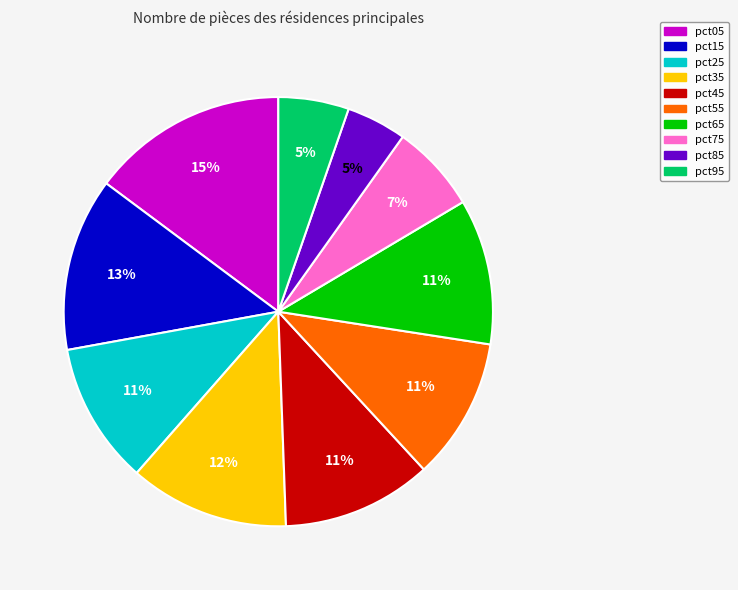

Which slice is the largest?

pct05